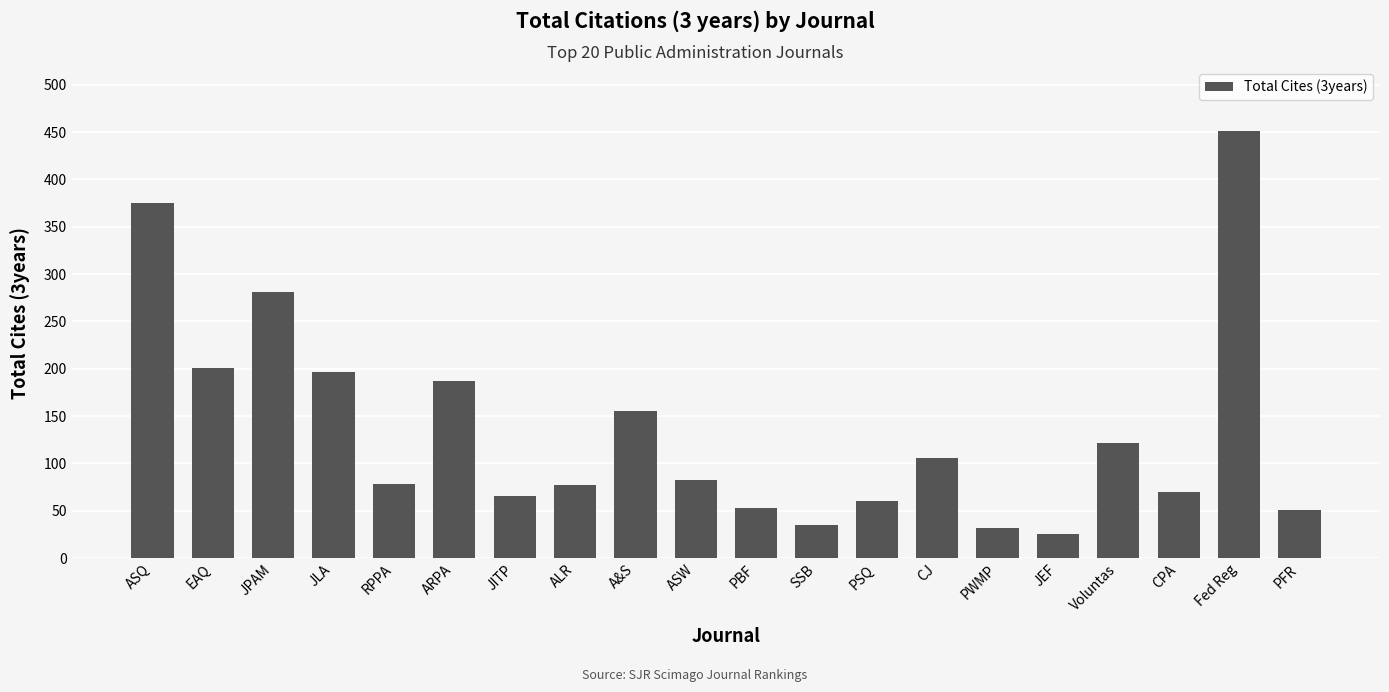

What is the label of the 11th bar from the left?

PBF